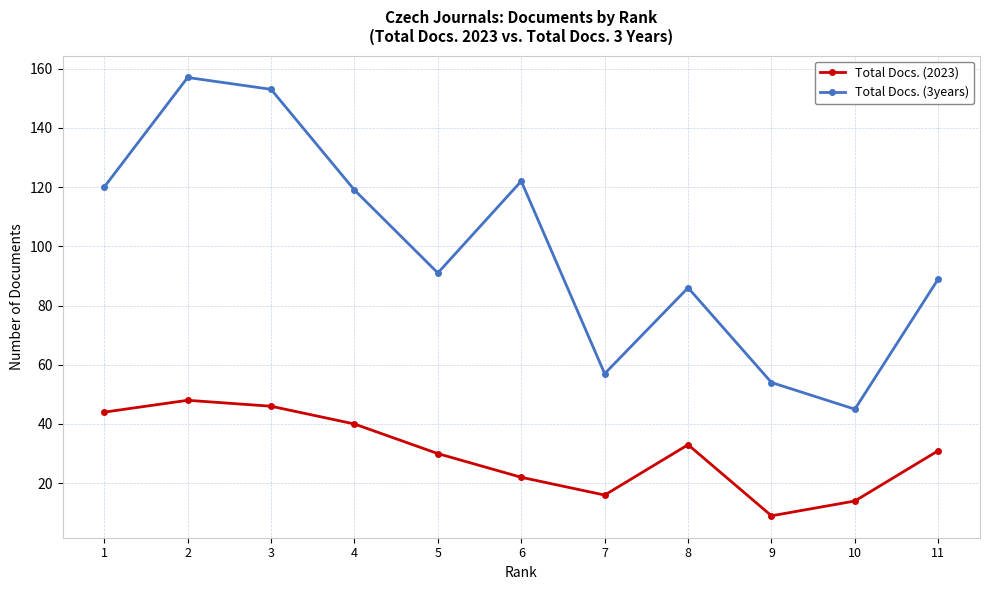

Between 3 and 11, which series saw the biggest shift?

Total Docs. (3years)